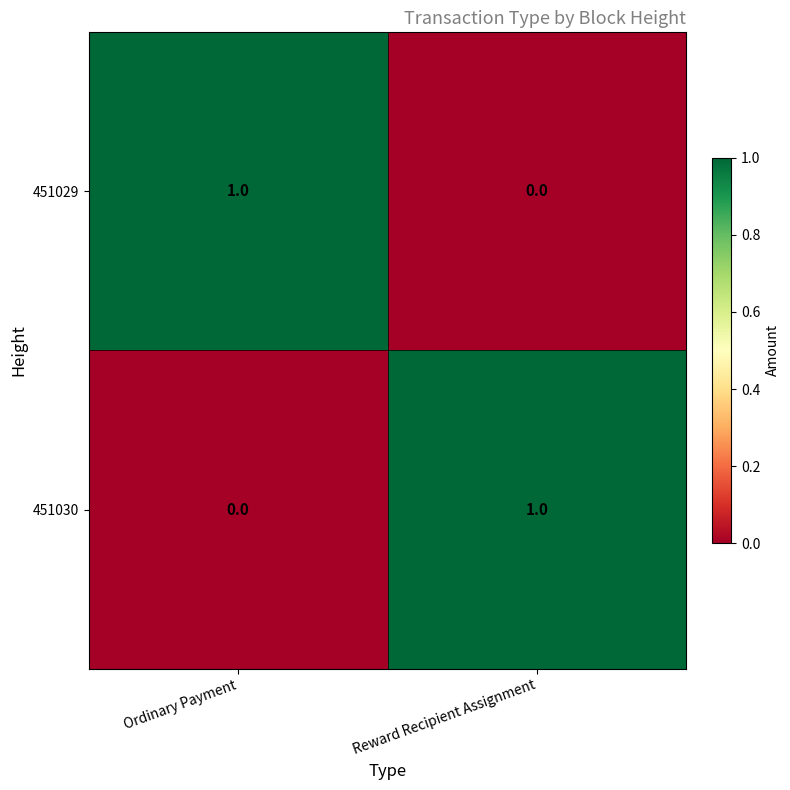

The value of 451030 at Ordinary Payment is 0. True or false?

True